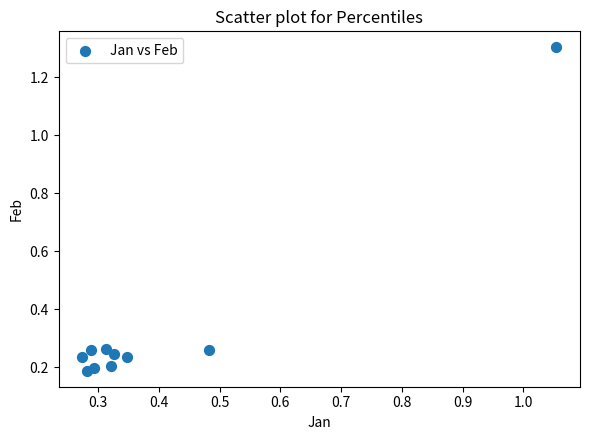

What is the range of X values (max minus min)?

0.8